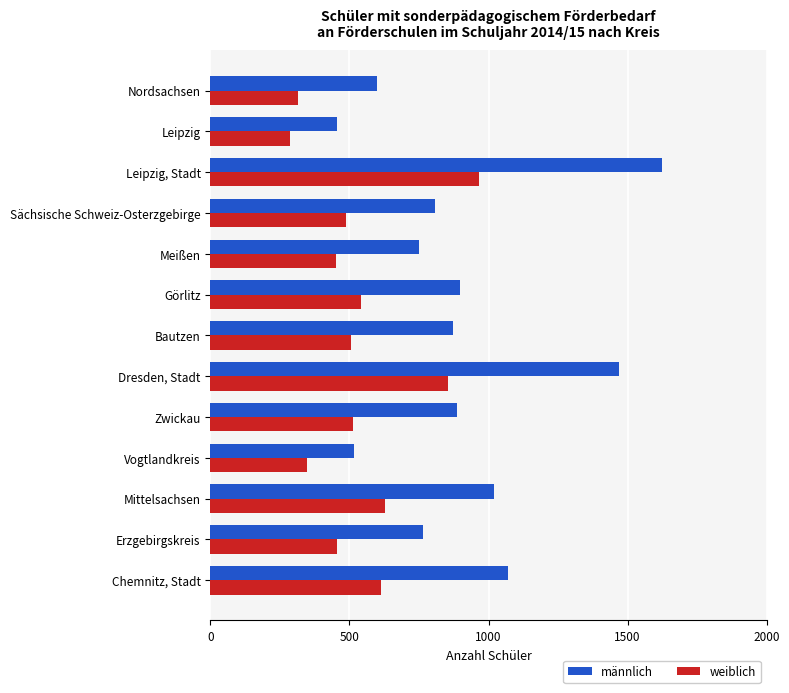

Read the männlich value at Leipzig.

456